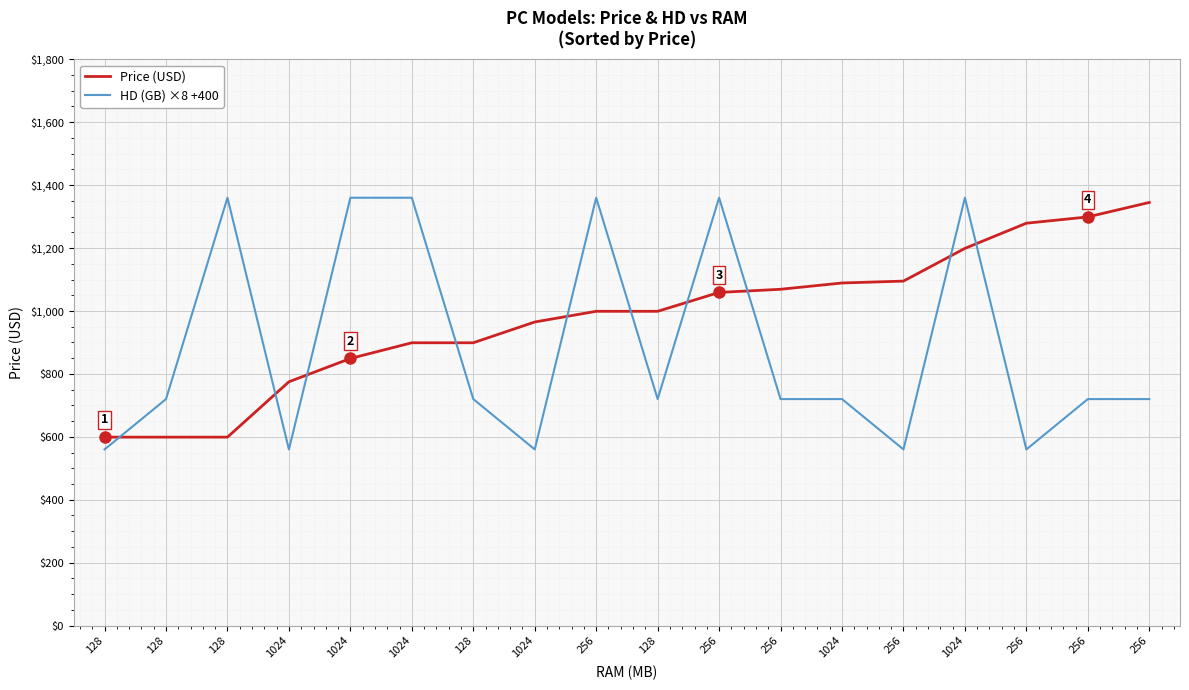

How many lines are shown in the chart?

2